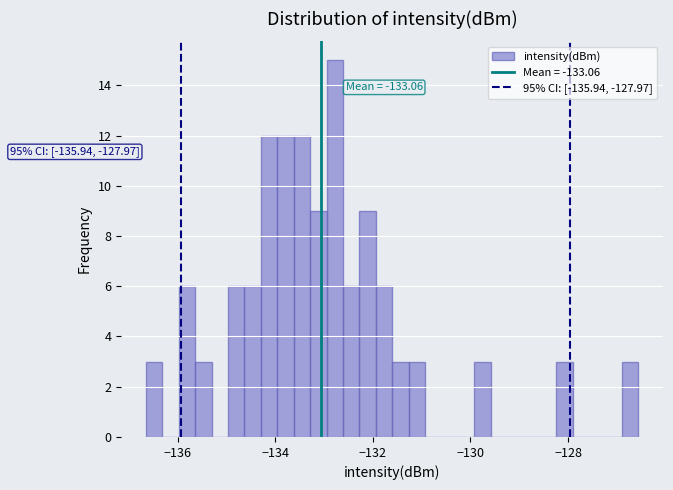

Read against the x-axis, roughly where is the centre of the tallest bar?

-132.8